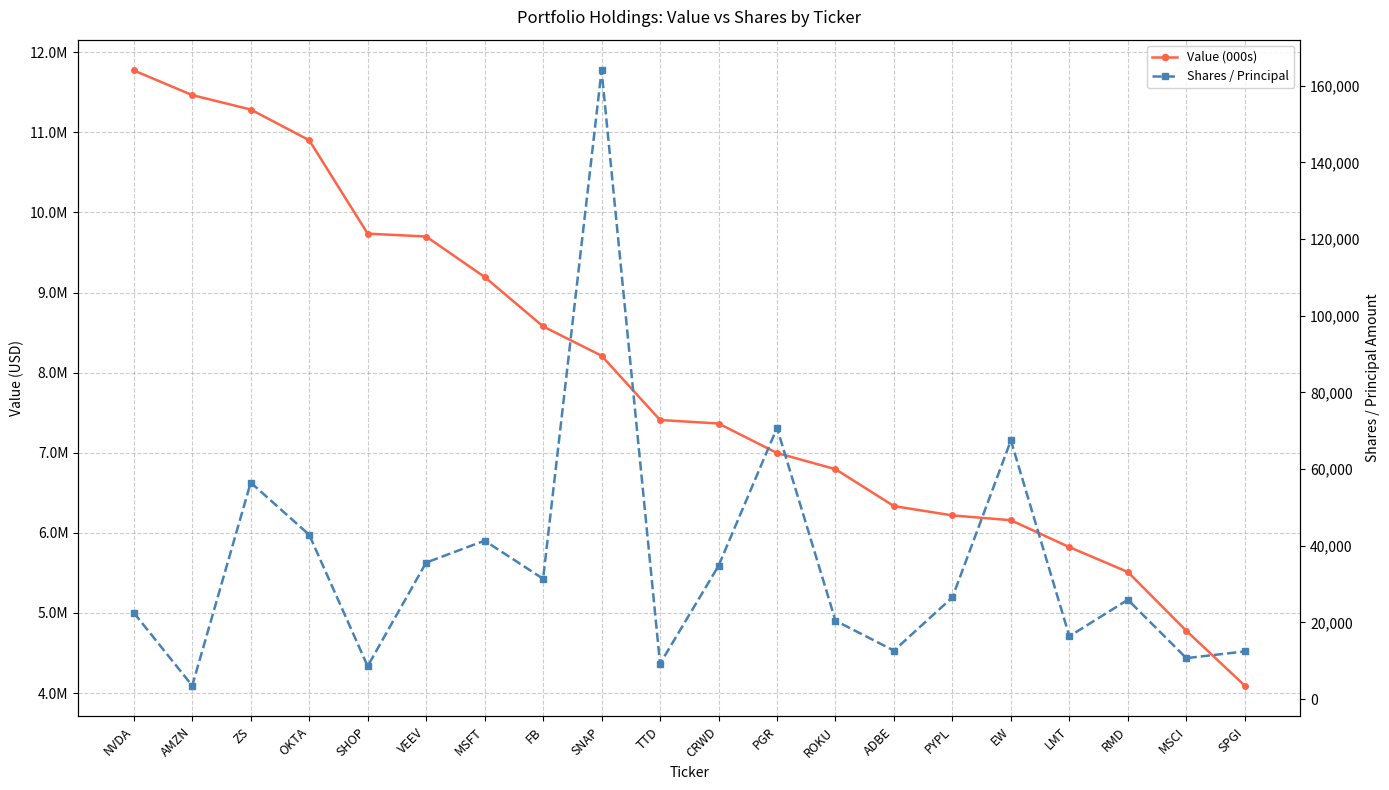

In Shares / Principal, how many points are higher than both neighbors (excluding endpoints)?

6